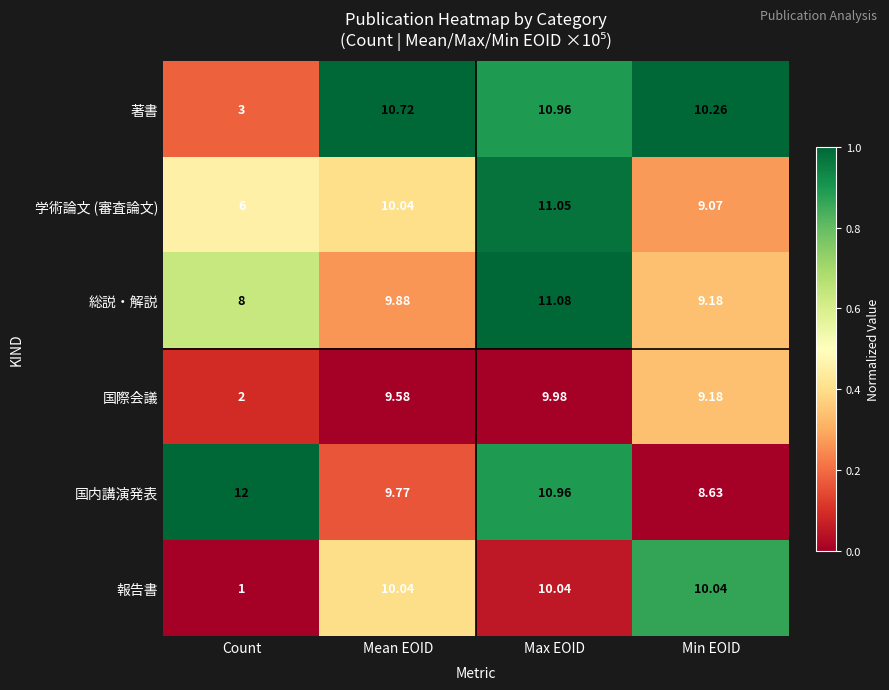

Rank the series at Count from highest to lowest value.

国内講演発表, 総説・解説, 学術論文 (審査論文), 著書, 国際会議, 報告書